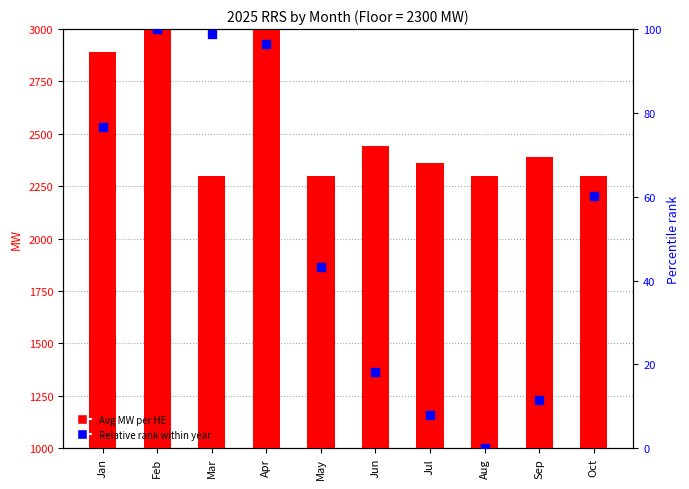

At which category is the sum across all series the highest?

Feb